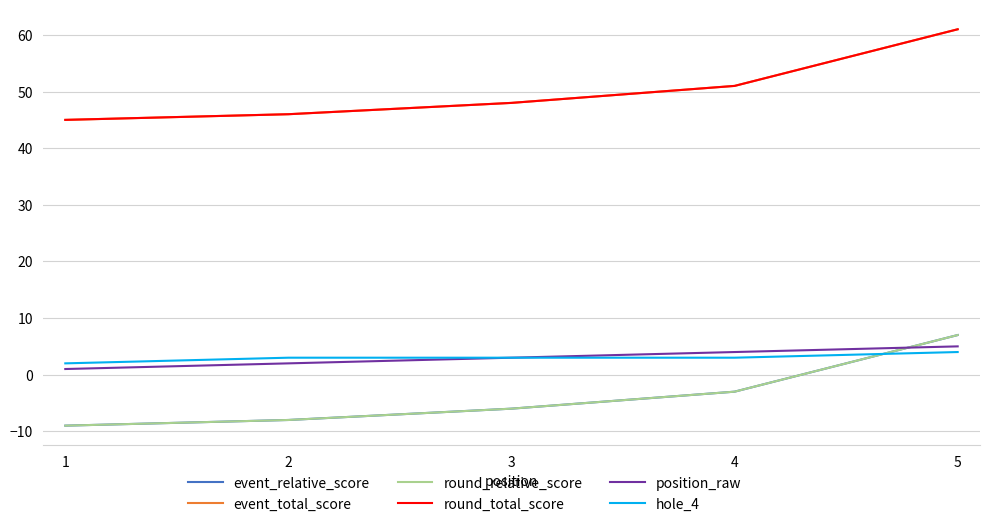

True or false: hole_4 and position_raw cross at least once.

False